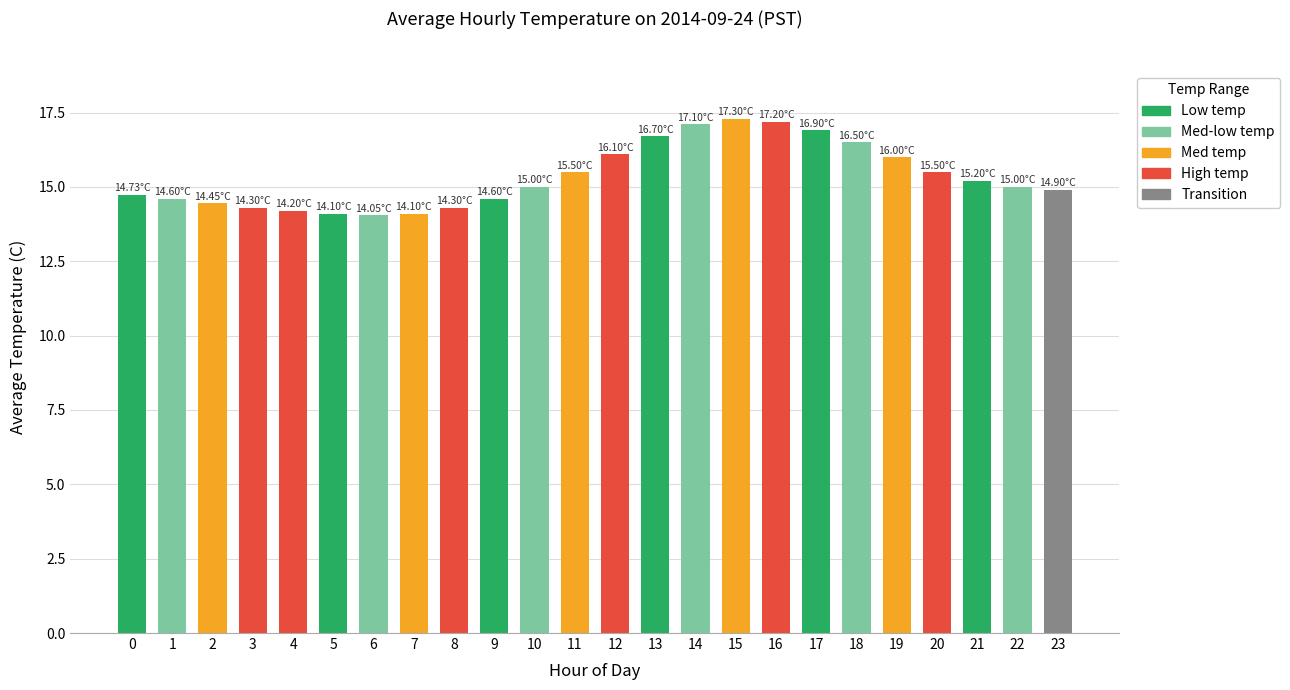

What is the change in value from 7 to 17?

+2.8